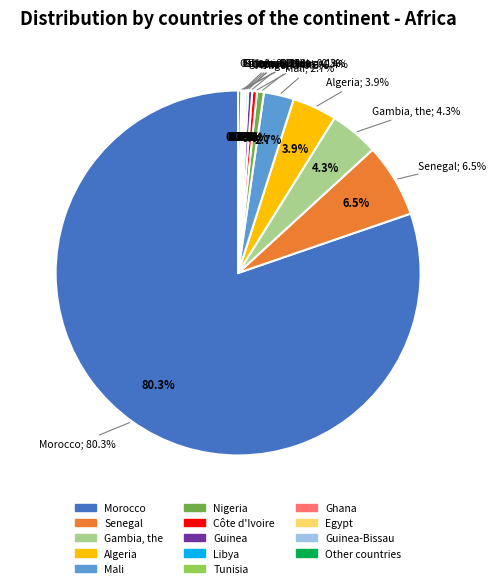

What percentage do Algeria and Gambia, the together represent?

8.3%